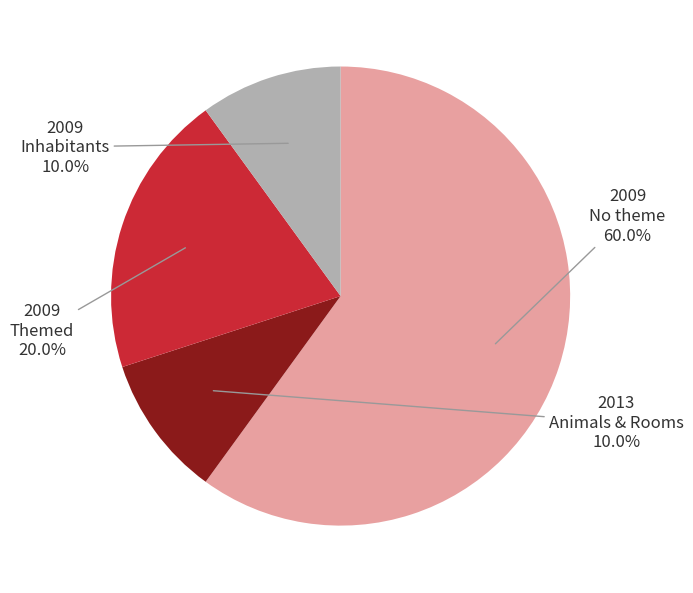

Does any single category account for the majority?

Yes